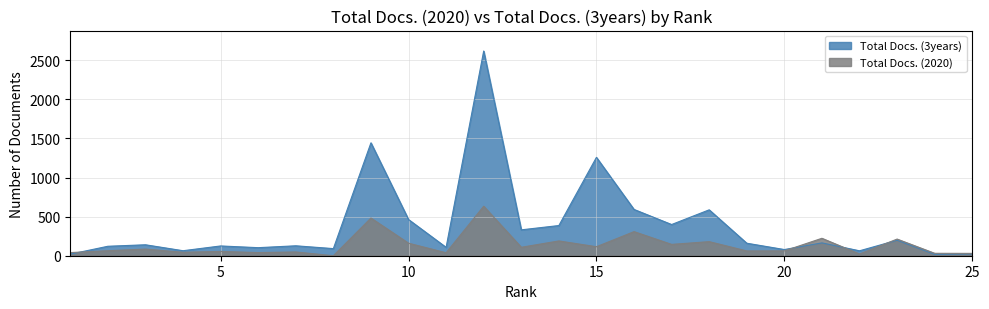

What is the sum of all Total Docs. (3years) values?

9680